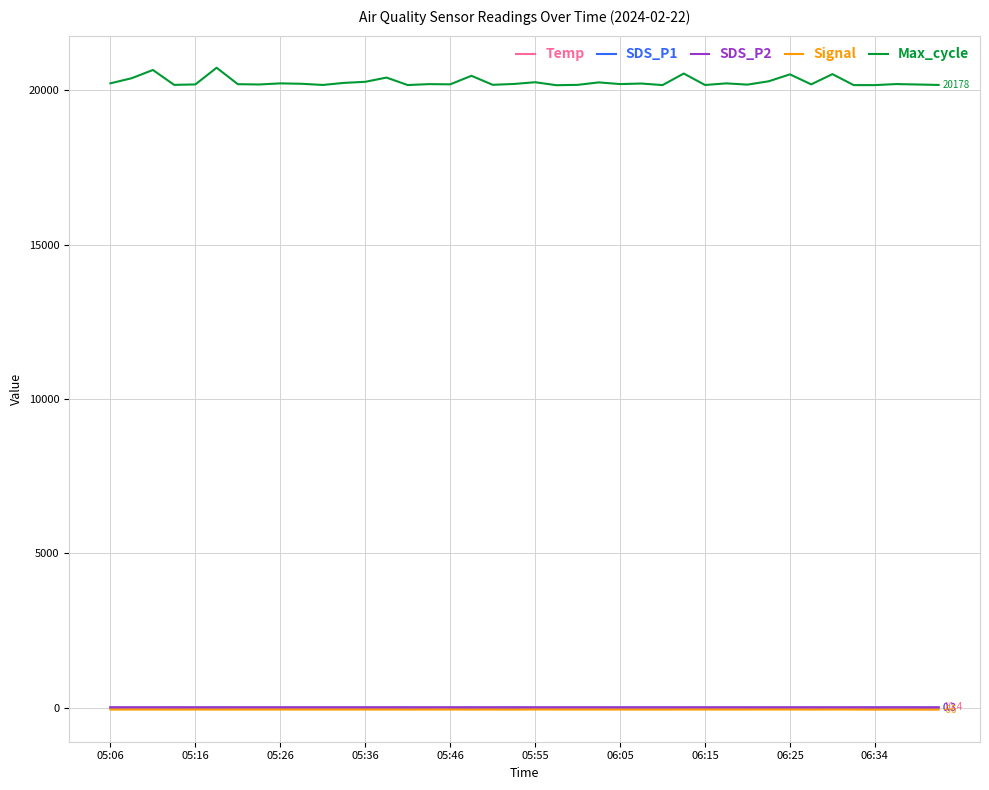

Which series has the largest total across all categories?

Max_cycle